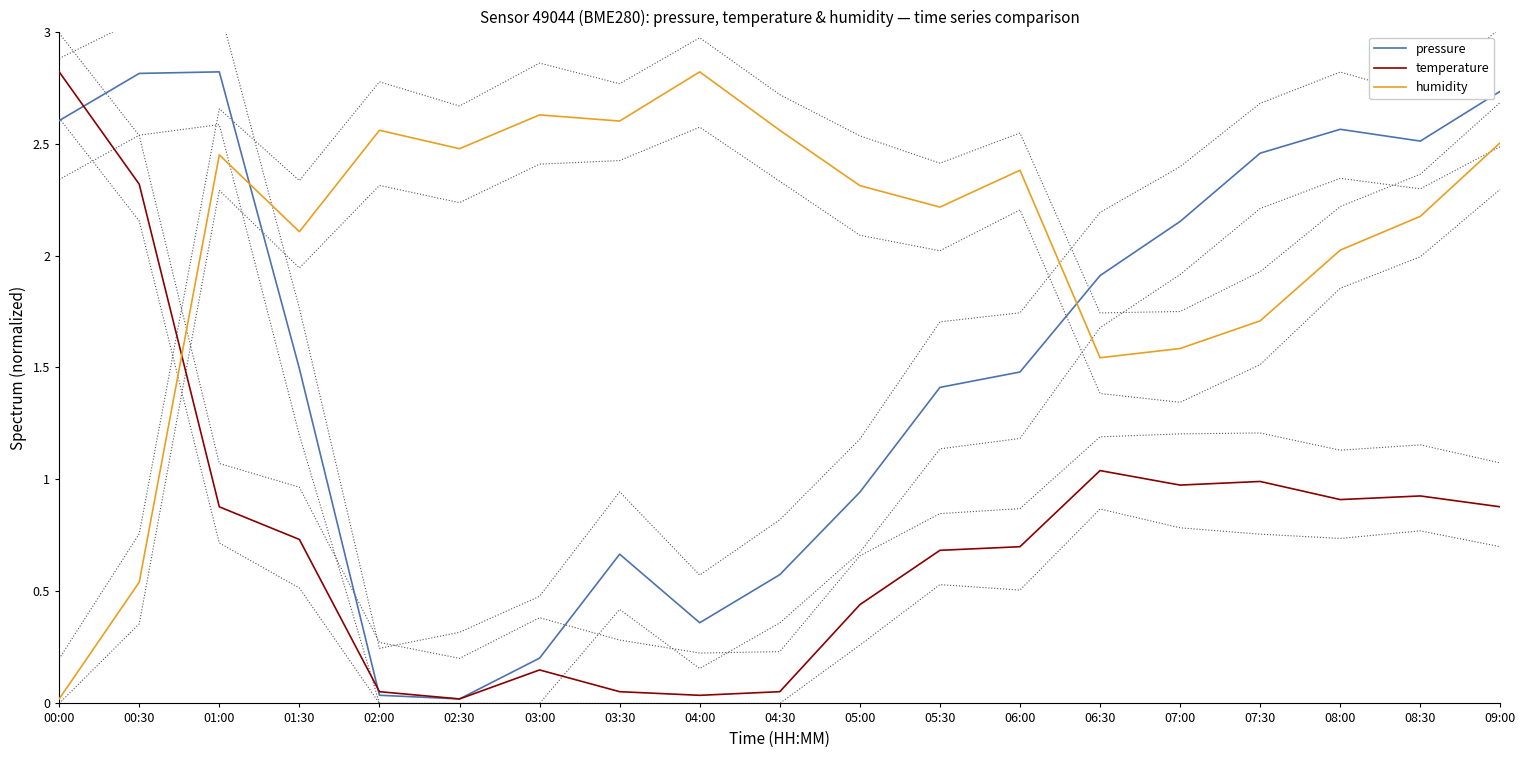

What is the difference between the second highest and minimum values in the temperature series?

2.3